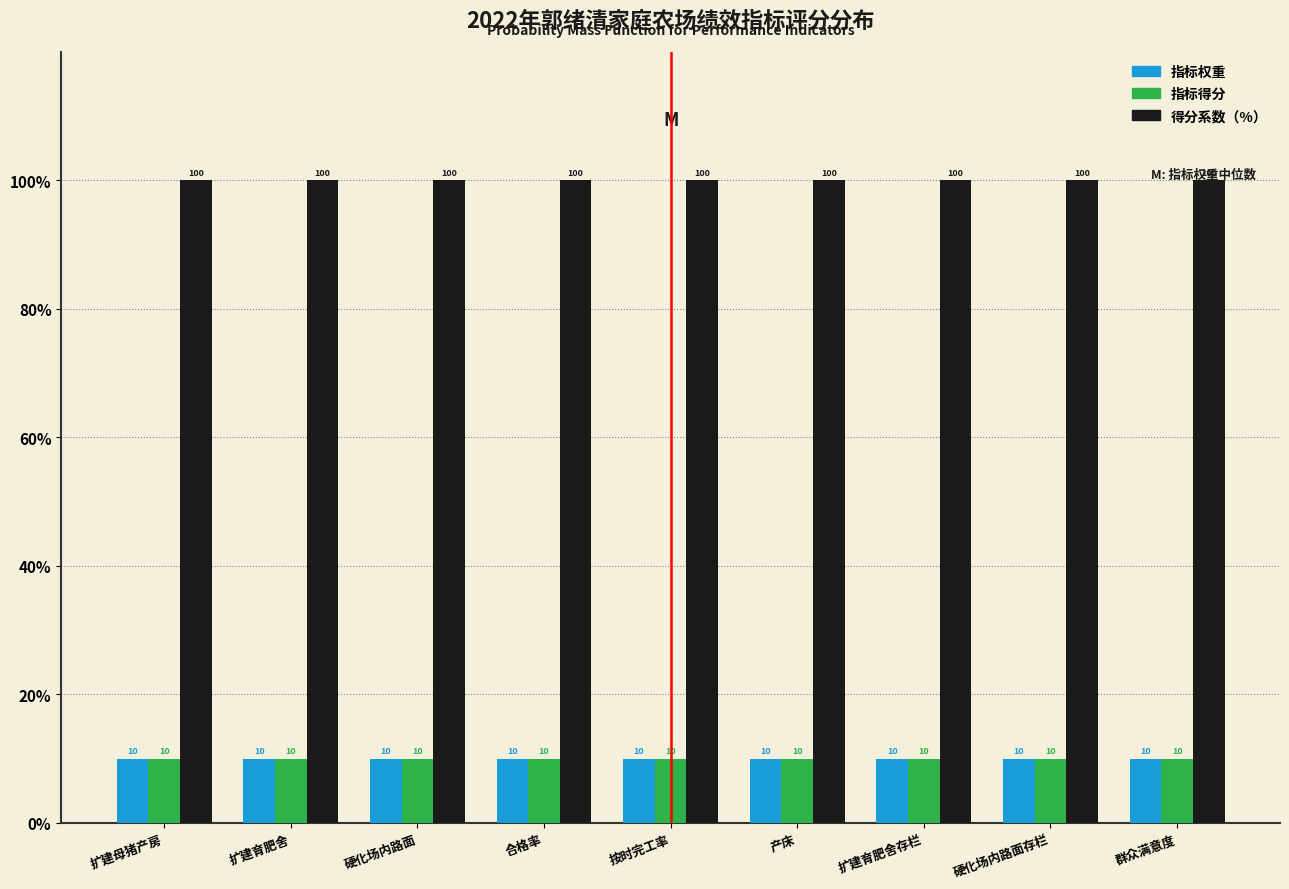

What is the average value of the 得分系数（%） series?

100